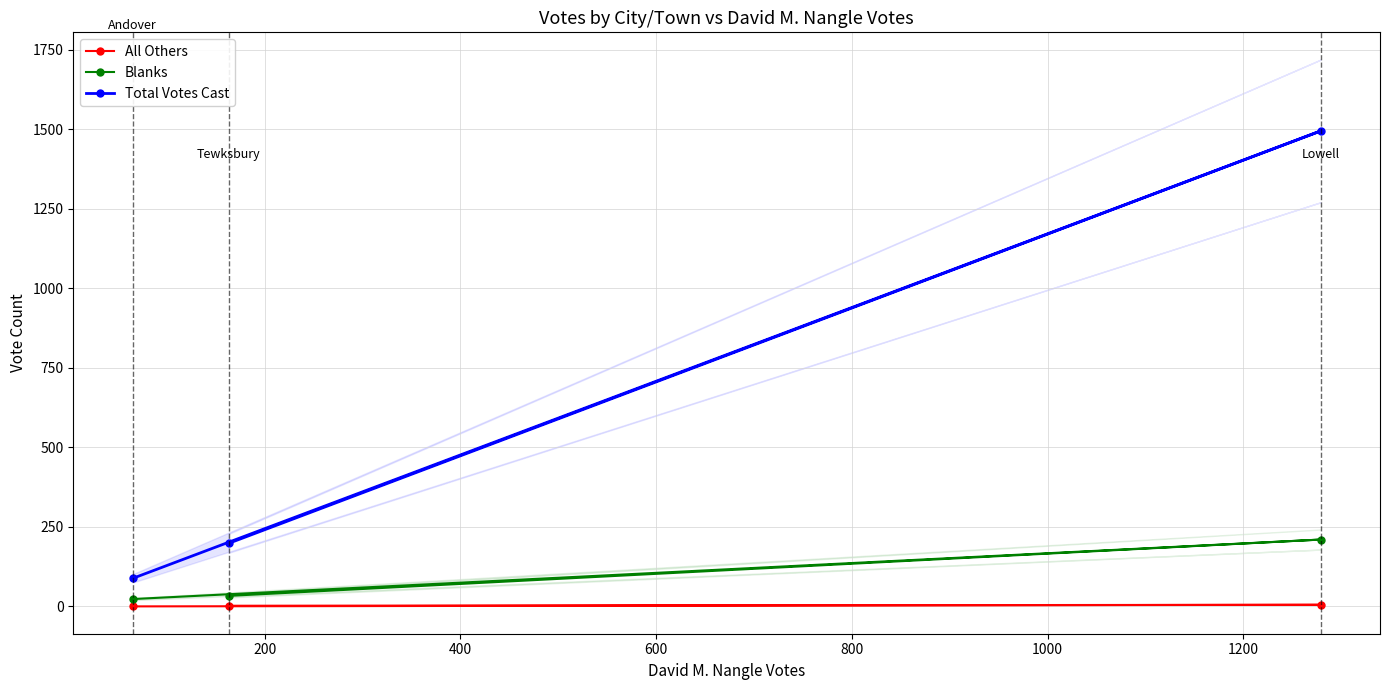

Is the value of Total Votes Cast at 0 greater than the value of All Others at 400?

Yes